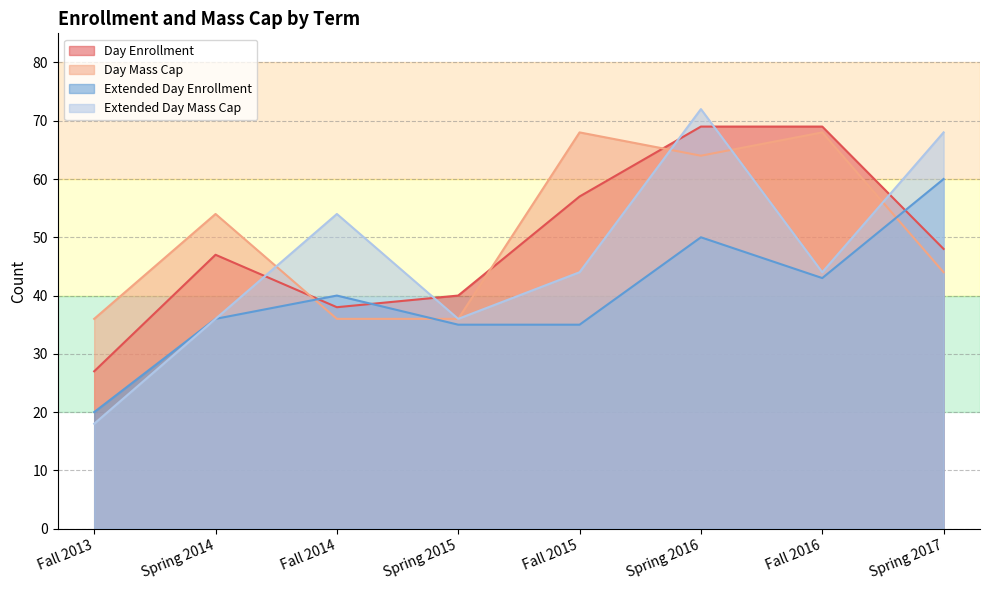

At which label is Extended Day Enrollment closest to 40?

Fall 2014